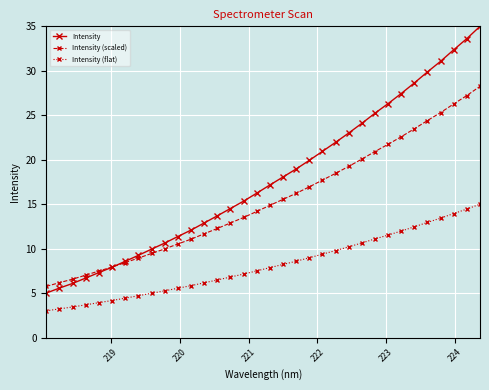

Which series has the widest spread of values?

Intensity